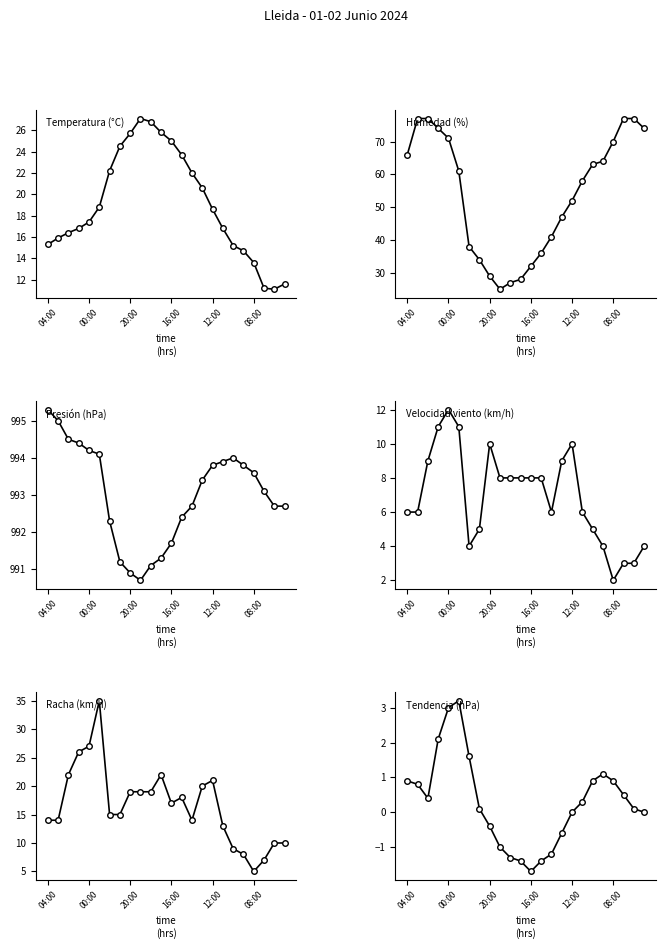

How many values in the Tendencia (hPa) series are below 0?

8